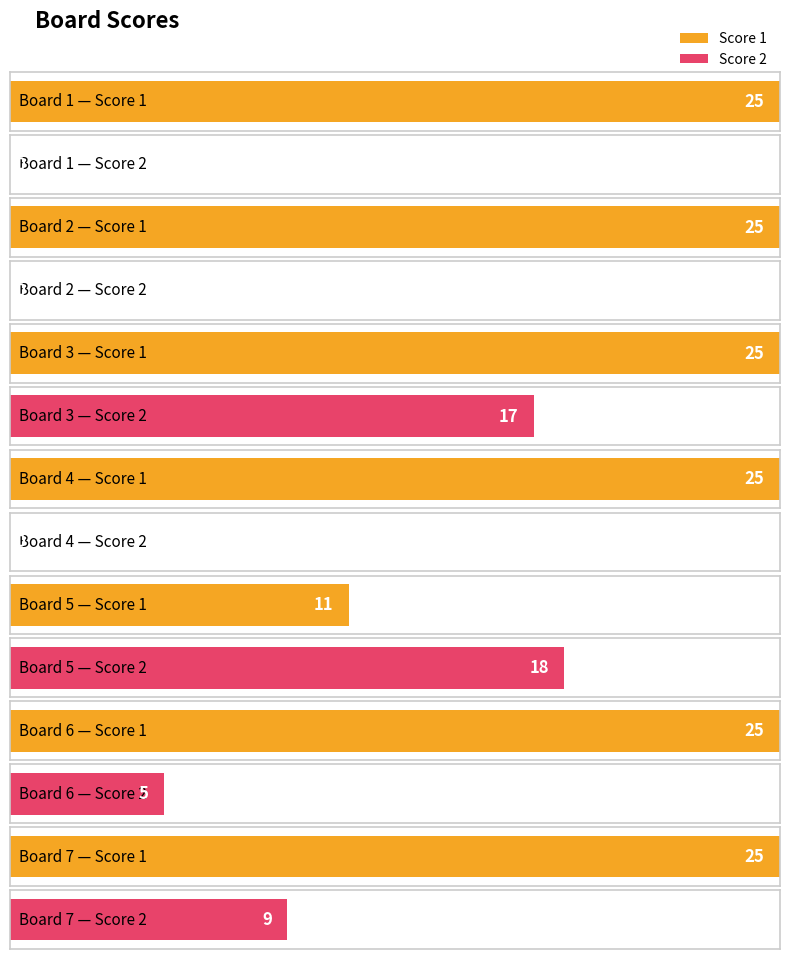

Which category has the lowest value across all series?

Board 1